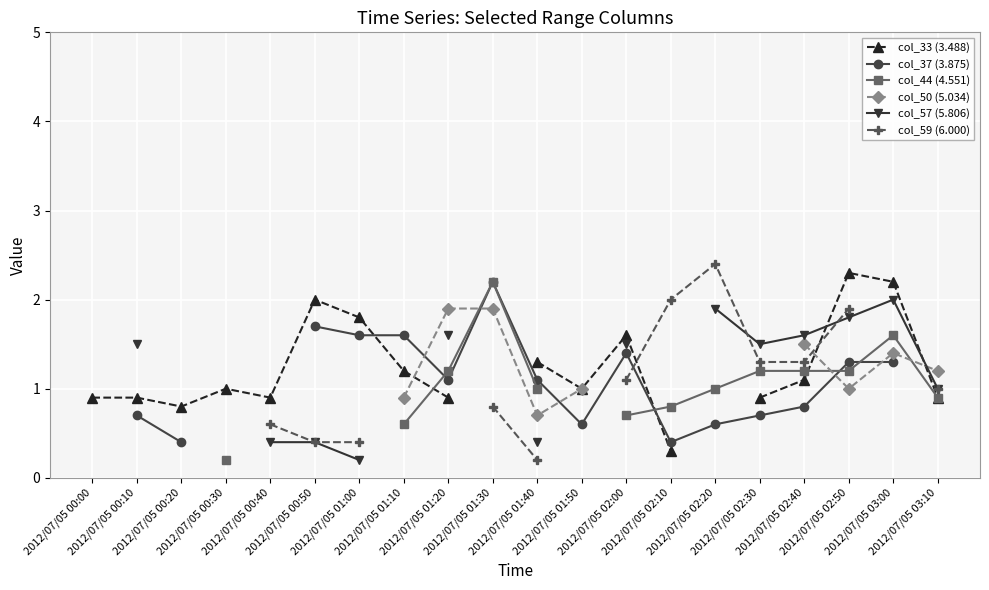

The col_37 (3.875) series shows 0.6 at 2012/07/05 01:50. True or false?

True